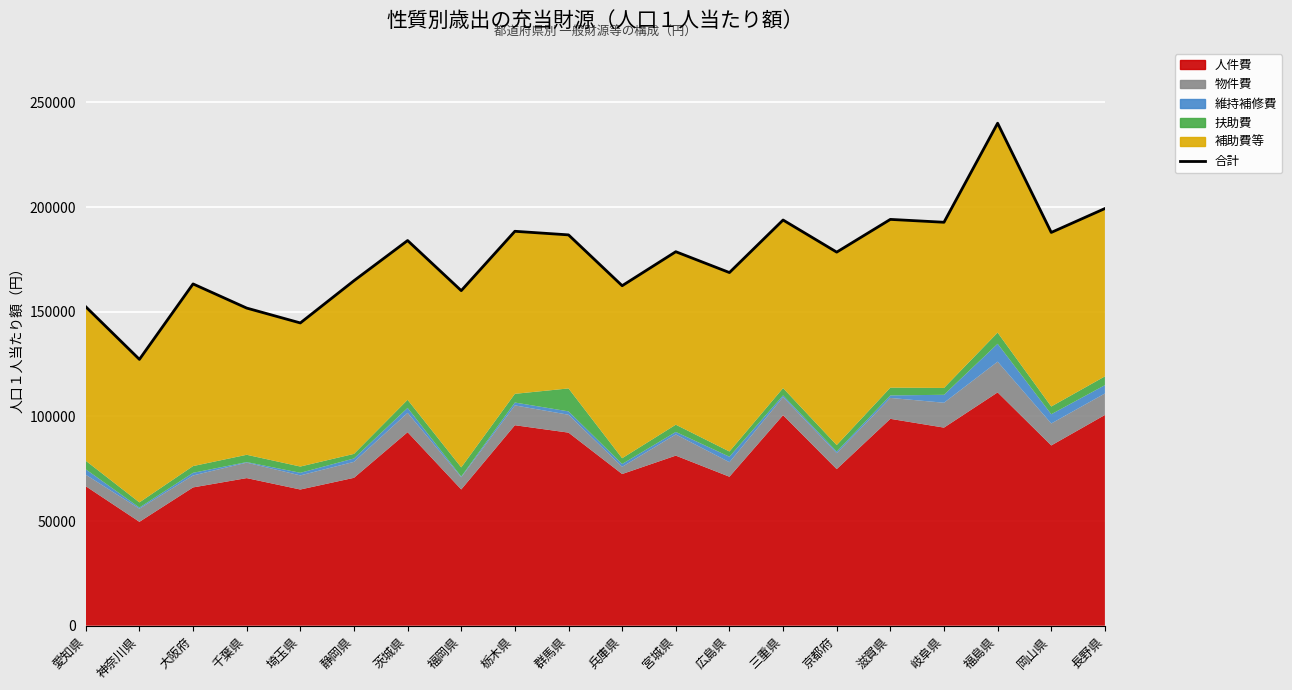

At which label is the value closest to 183649?

茨城県